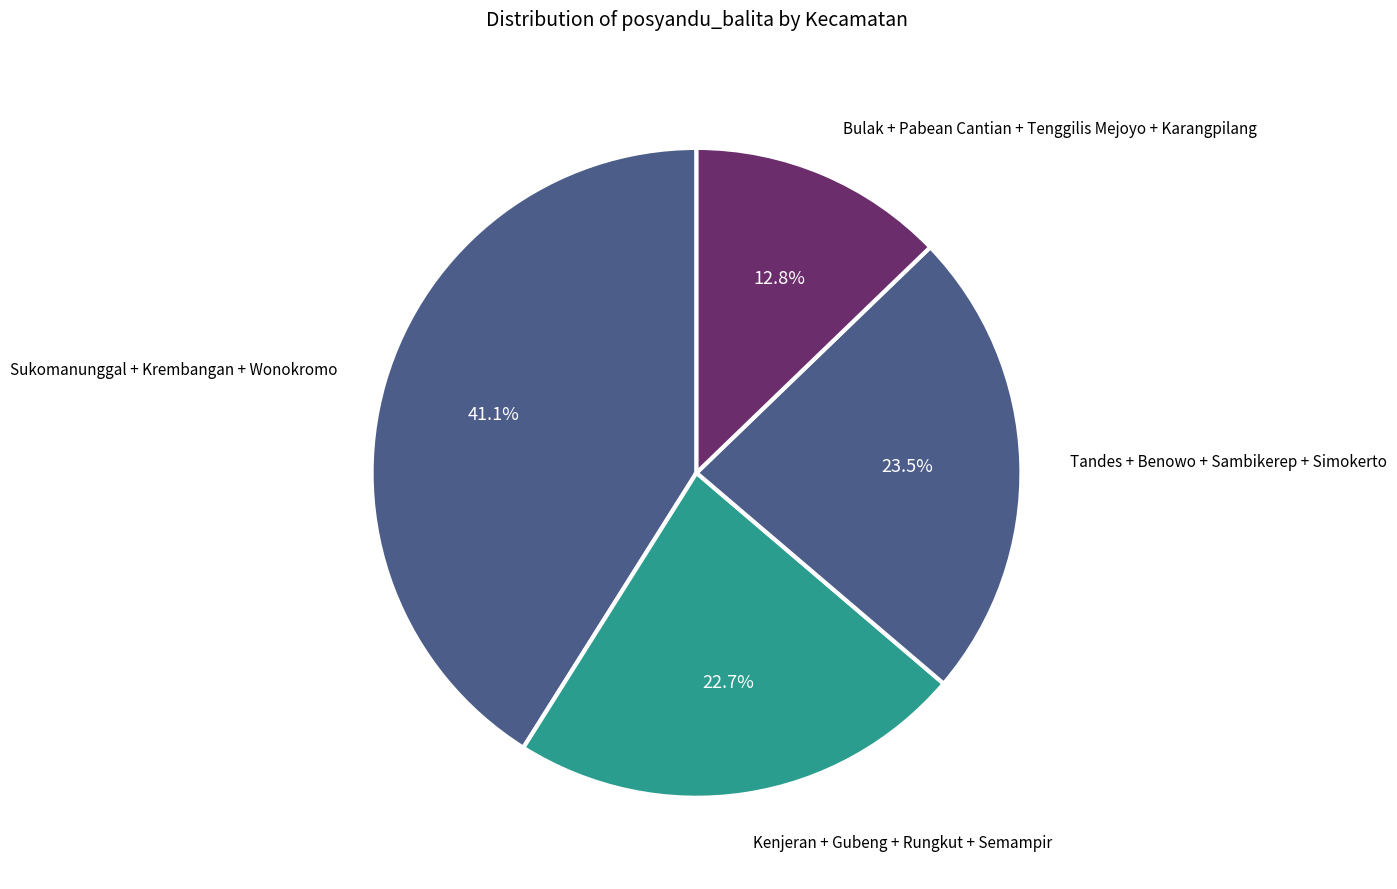

Count the number of slices in the pie.

4